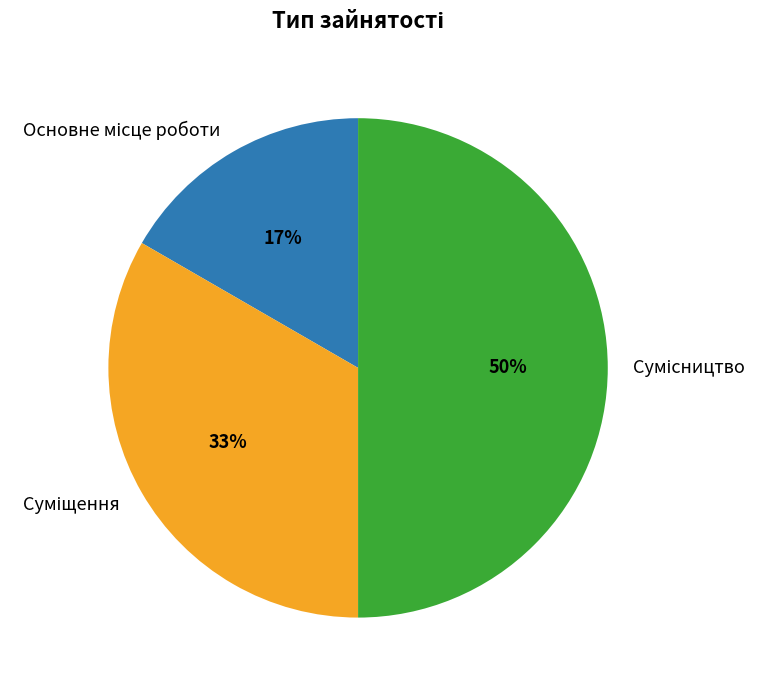

To the nearest percent, what is the difference between the largest and smallest slice percentages?

33%